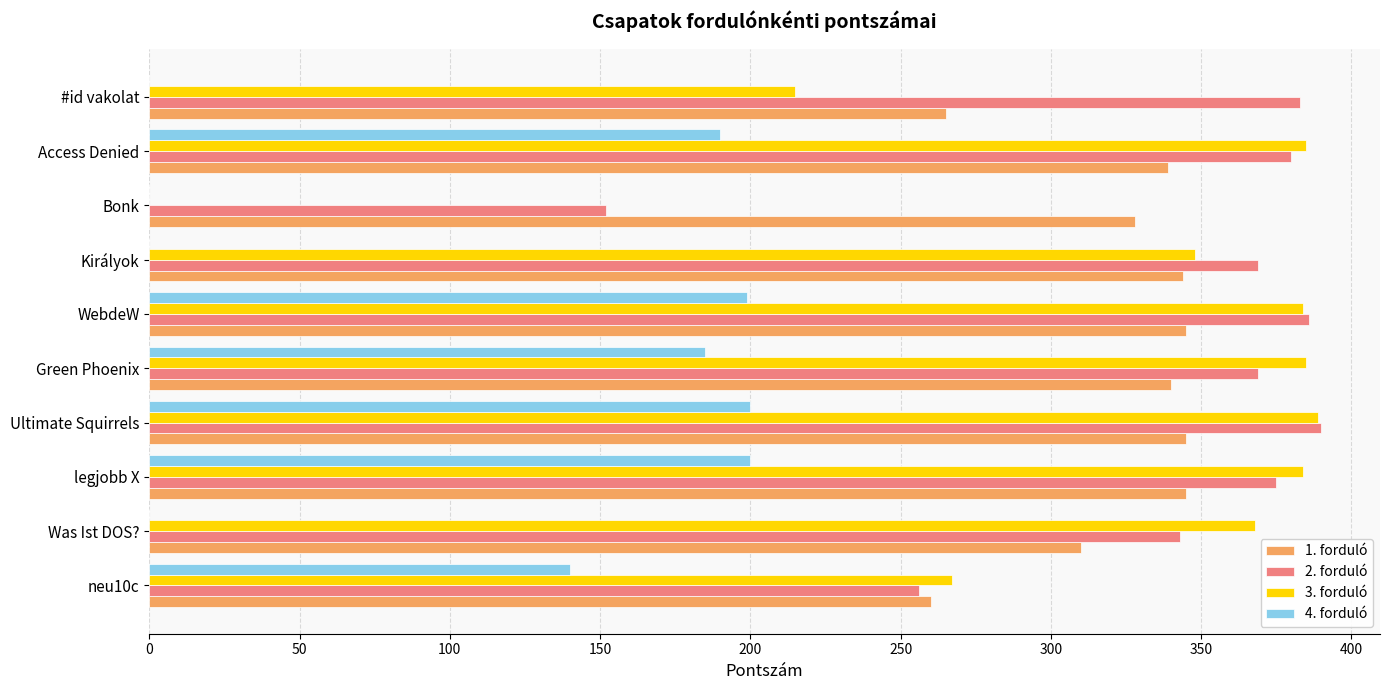

How many series are shown in this chart?

4